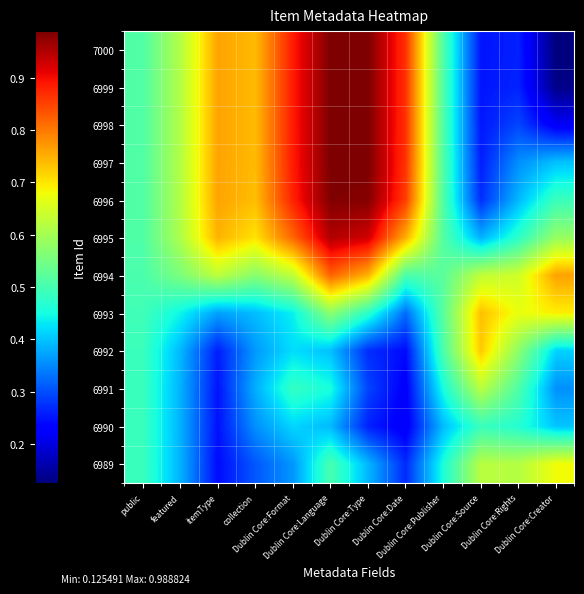

What is the total value across all series at Dublin Core:Rights?

5.5